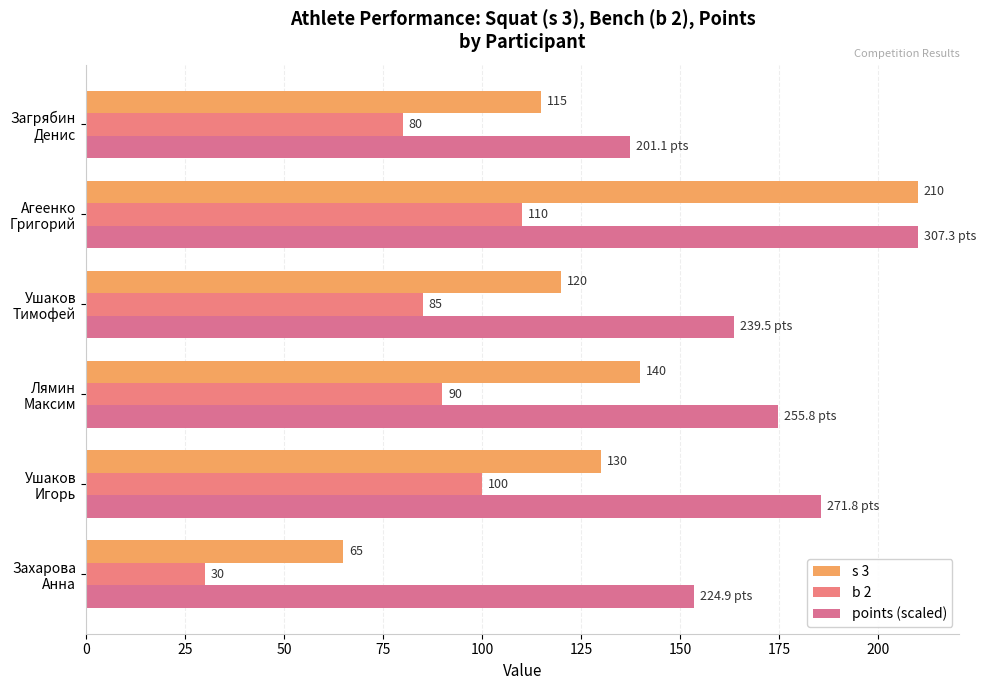

What are all the series names shown in the legend?

s 3, b 2, points (scaled)